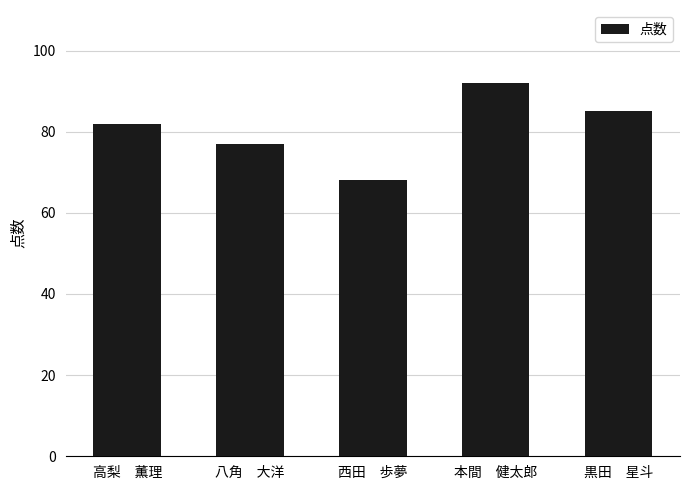

What is the label of the 4th bar from the right?

八角　大洋